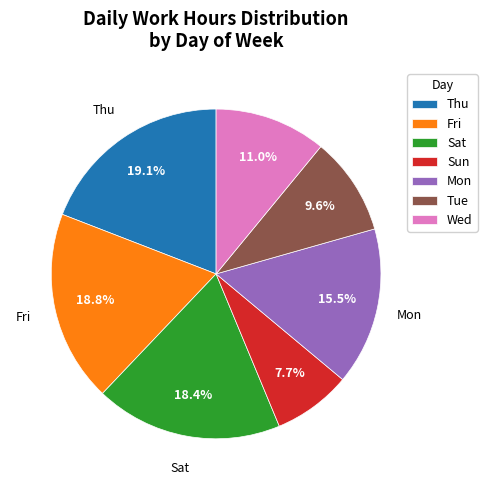

Is Sun the majority of the pie?

No